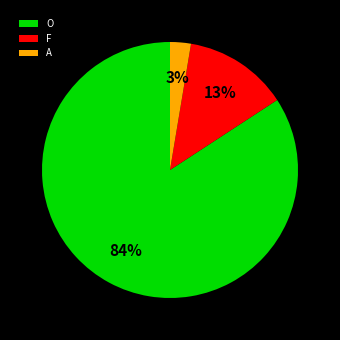

True or false: O accounts for 84% of the total.

True